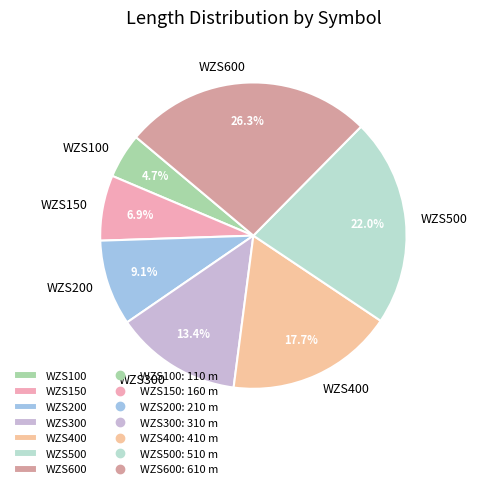

To the nearest percent, what is the average slice percentage?

14%